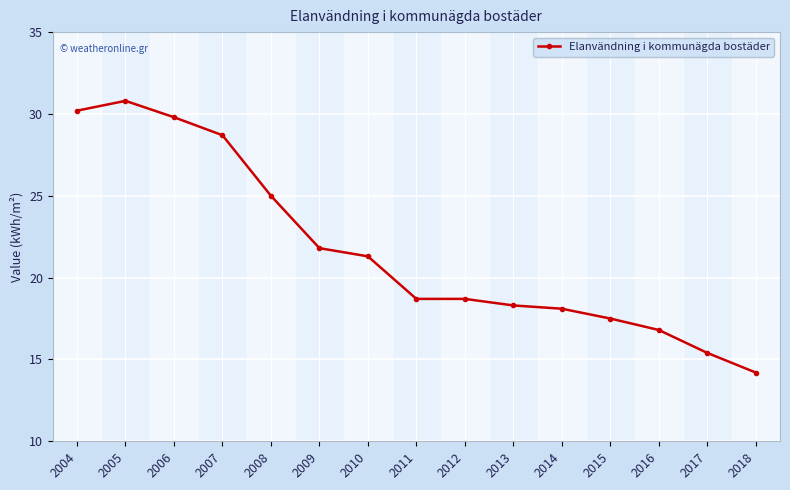

Which has a higher value, 2016 or 2014?

2014